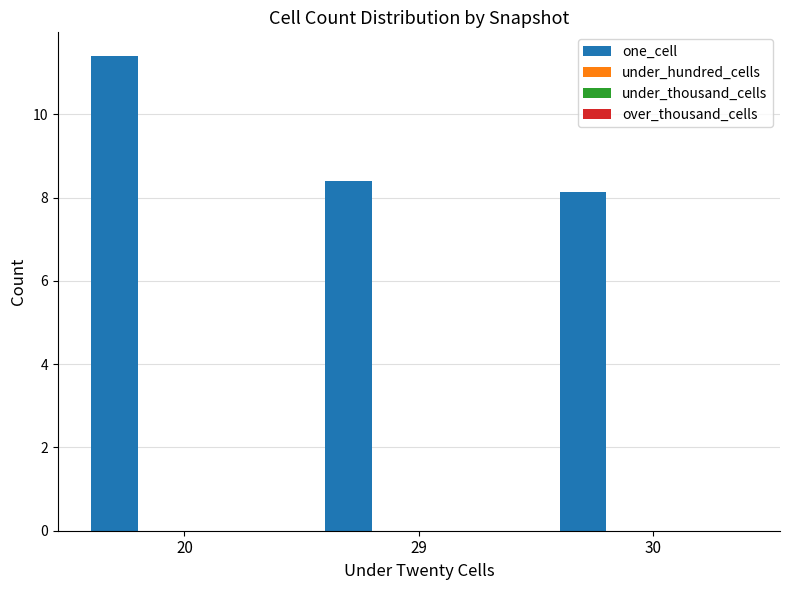

What is the maximum value shown in the chart?

11.4